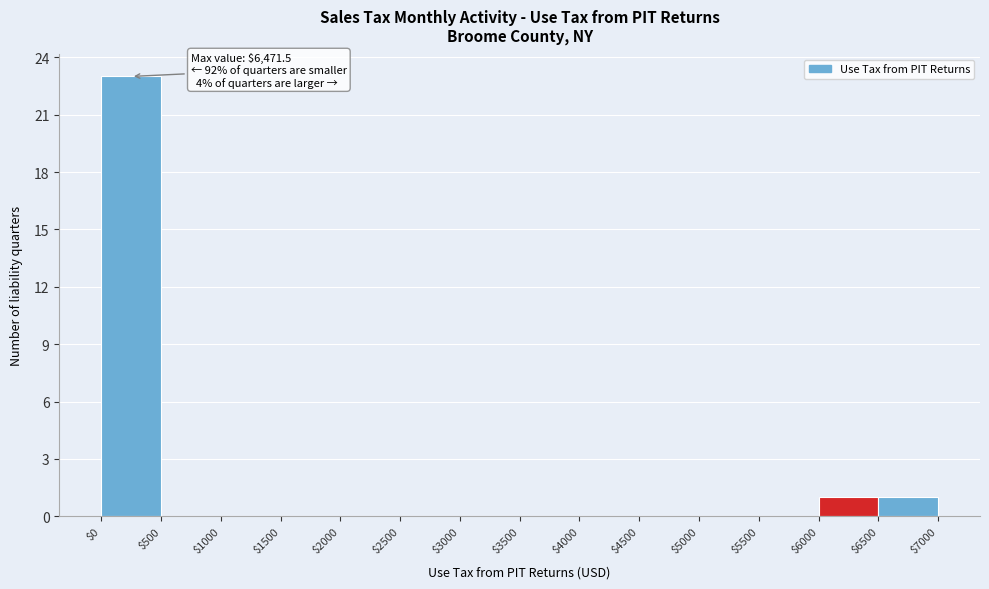

Over which range of the x-axis is the bar tallest?

$0 to $500